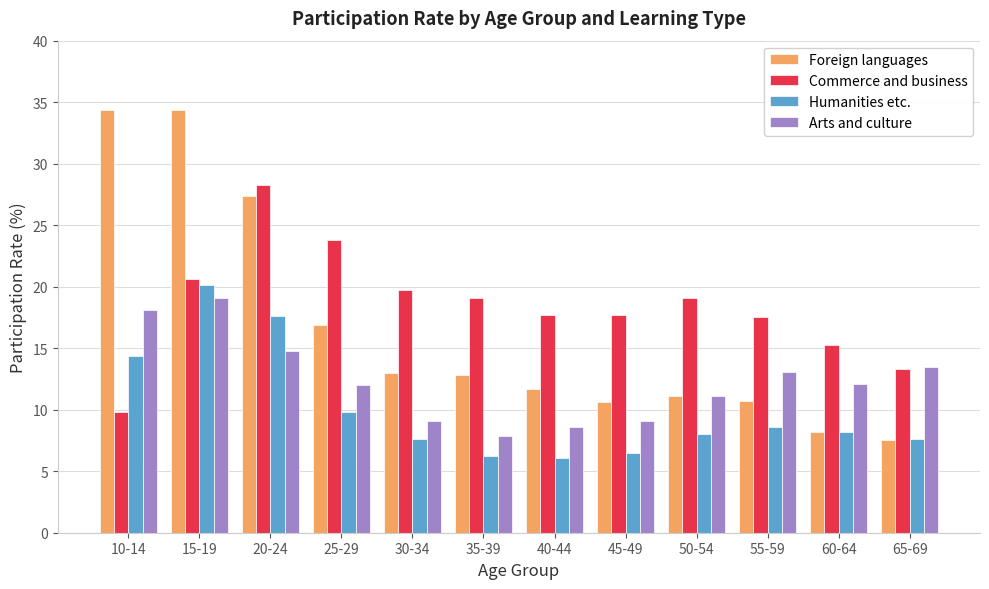

What is the sum of the Foreign languages values at 50-54 and 60-64?

19.3